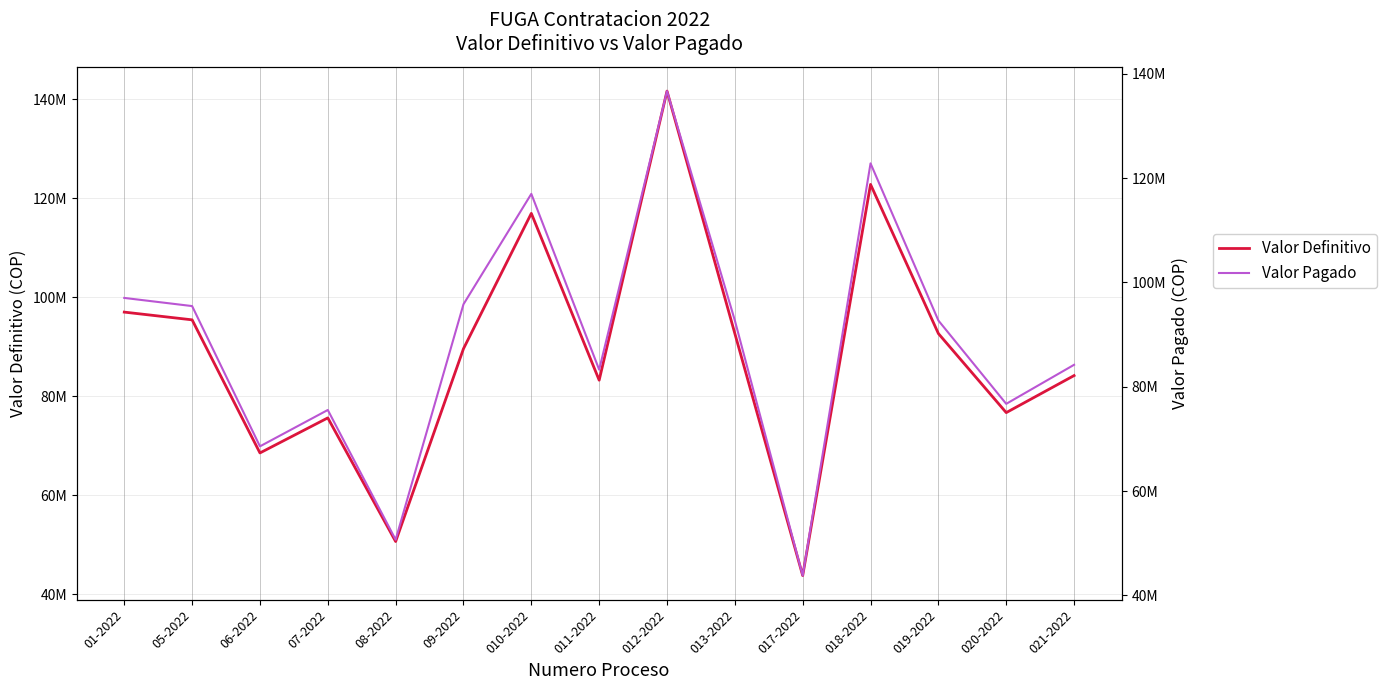

Reading left to right, extract all data points from this chart.

Valor Definitivo: 97020560	95458450	68569200	75650500	50673570	89624800	116967600	83267450	141669500	92690210	43798000	122815080	92690210	76716000	84200400
Valor Pagado: 97020560	95458450	68569200	75539000	50673570	95804800	116967600	83267450	136669400	92690210	43798000	122815080	92690210	76716000	84200400